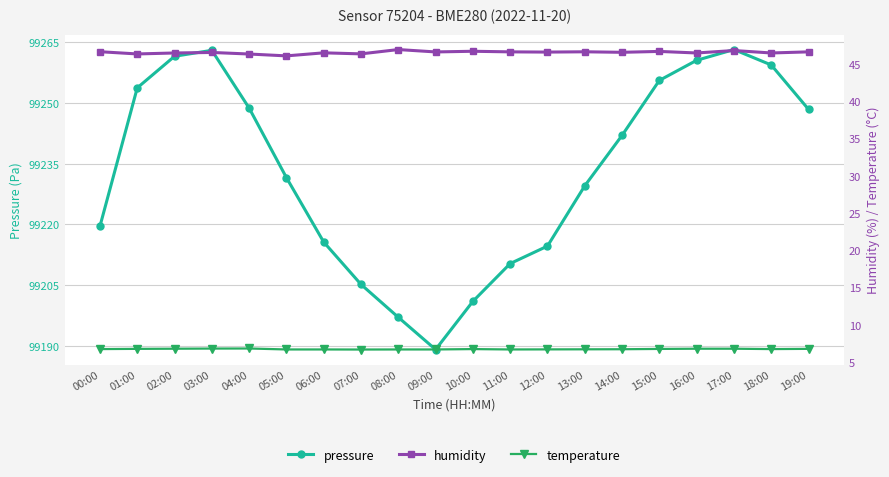

Which series changed the most between 13:00 and 18:00?

pressure